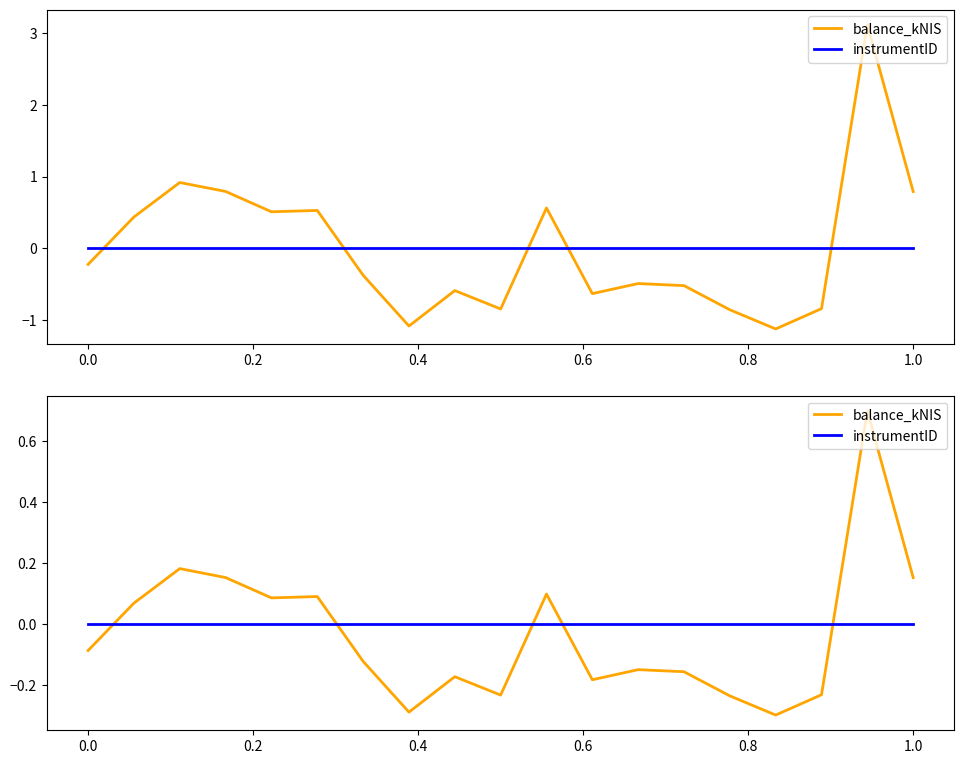

How many times do balance_kNIS and instrumentID cross each other?

5